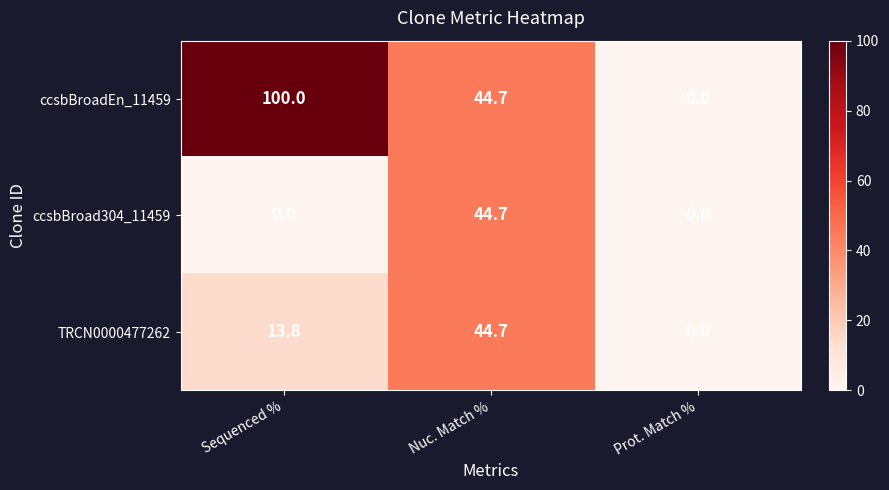

Which series has the largest total across all categories?

ccsbBroadEn_11459